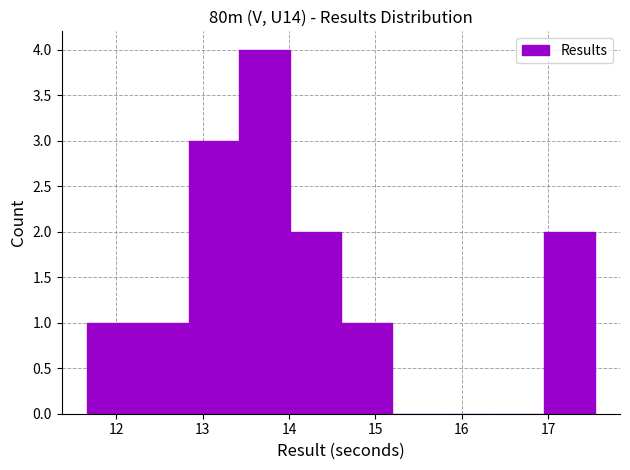

Over which range of the x-axis is the bar tallest?

13.4 to 14.0